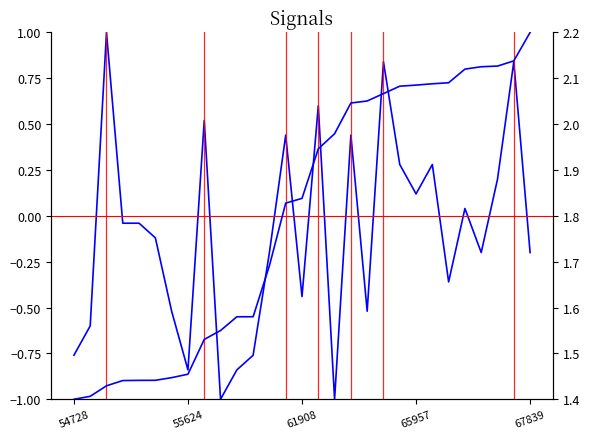

What position from the left is 55624?

2